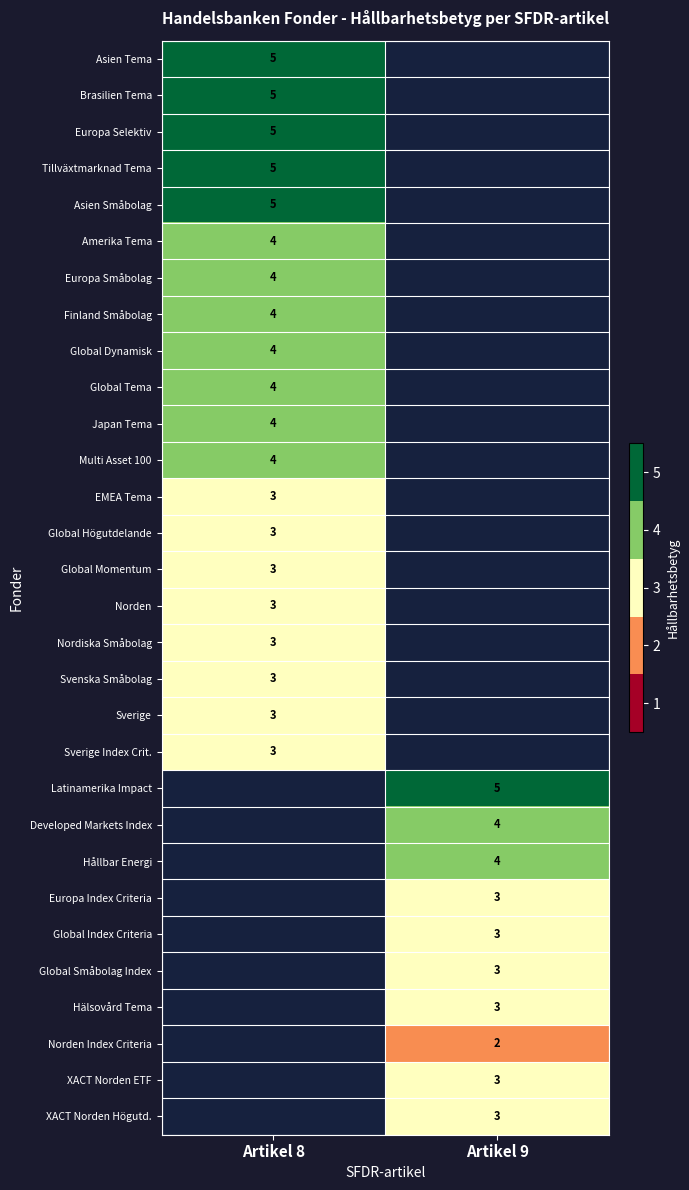

Is it true that EMEA Tema equals 4 at Artikel 8?

False